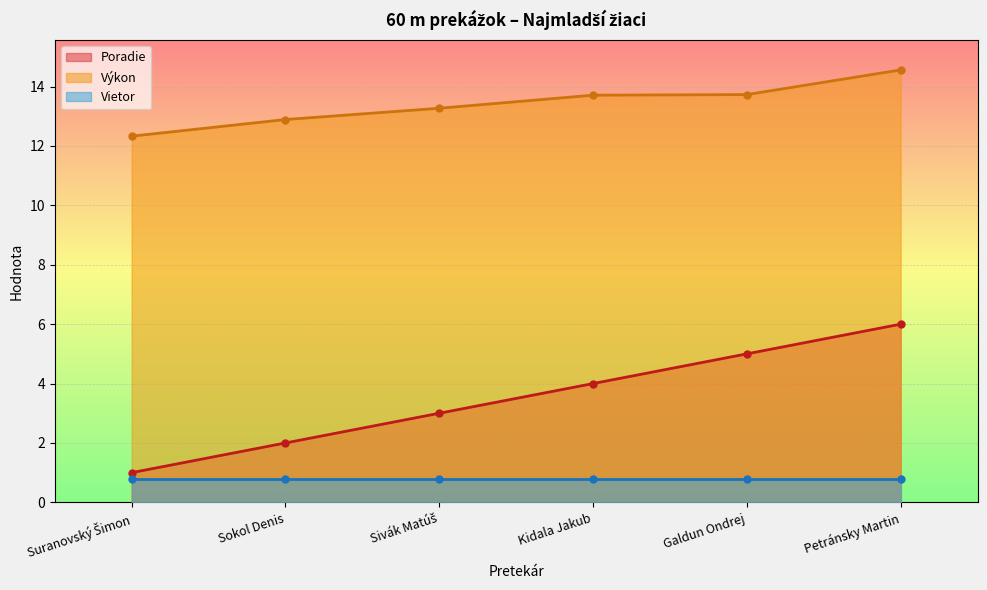

How many data points in Poradie are above 4?

2